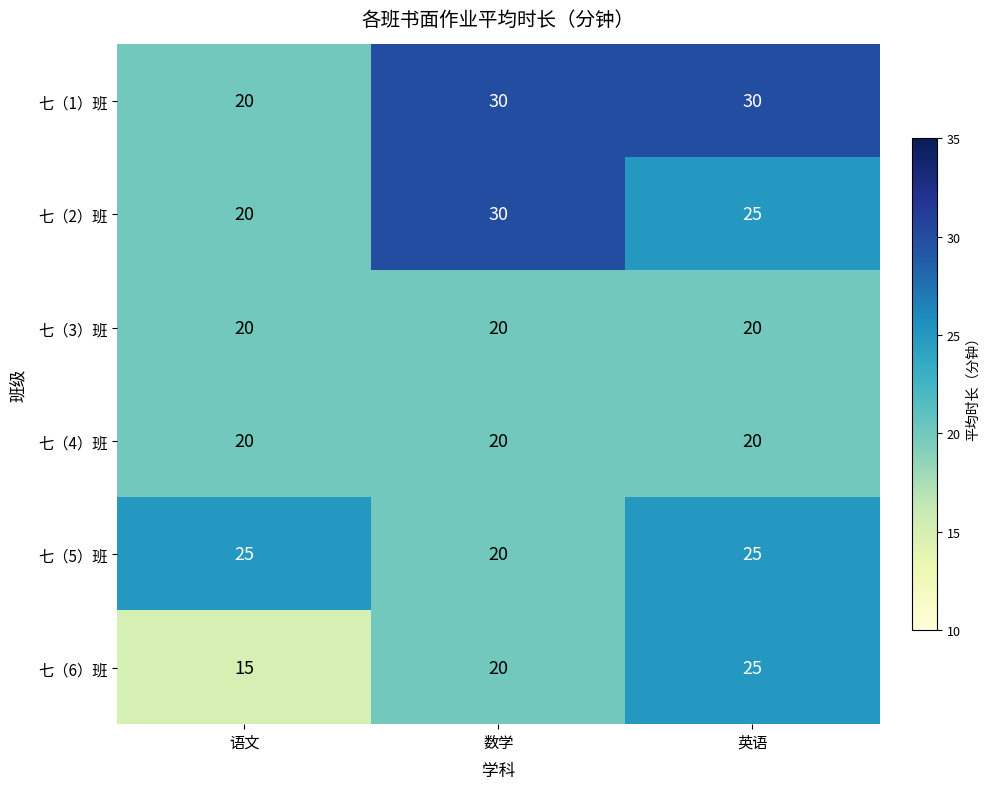

Is it true that 七（3）班 equals 20 at 语文?

True